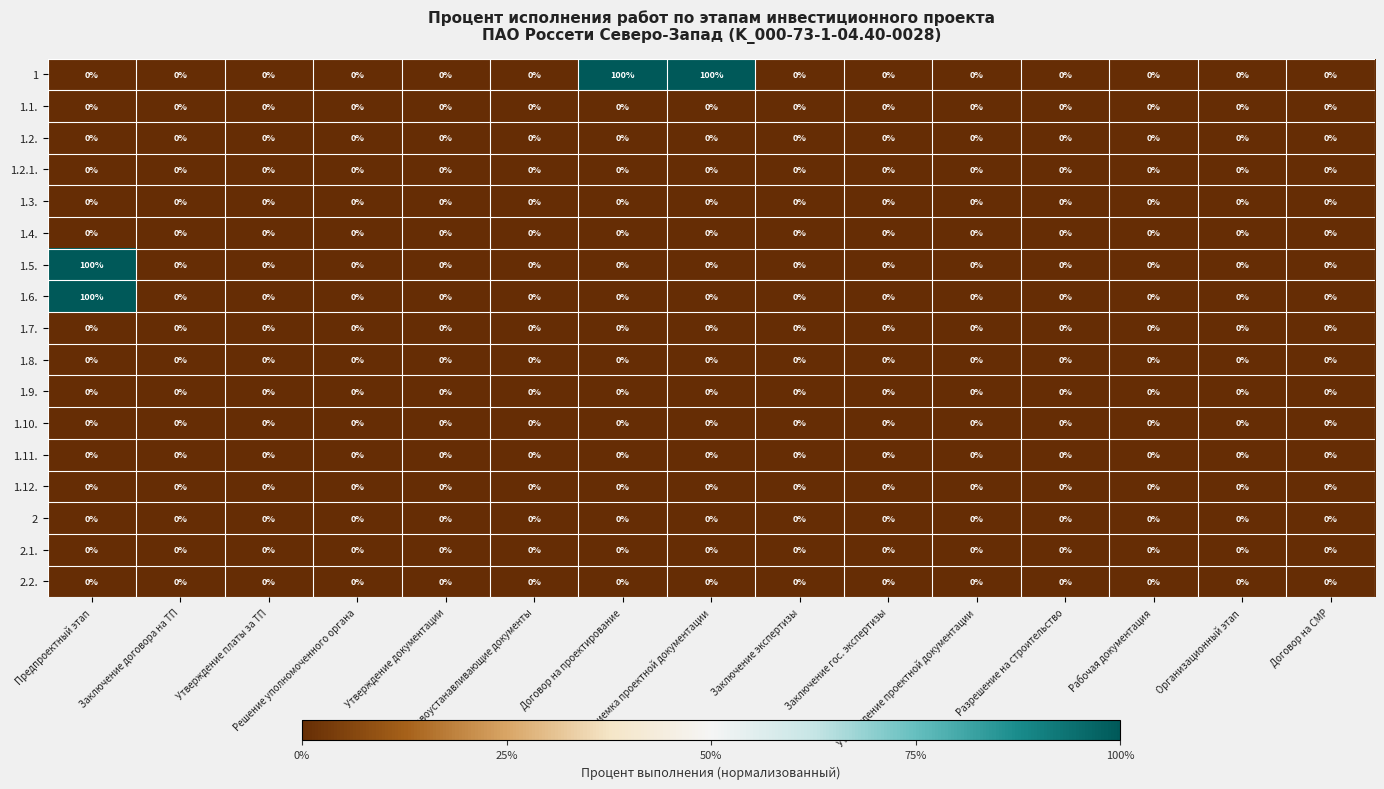

At how many categories does at least one series exceed 30?

3